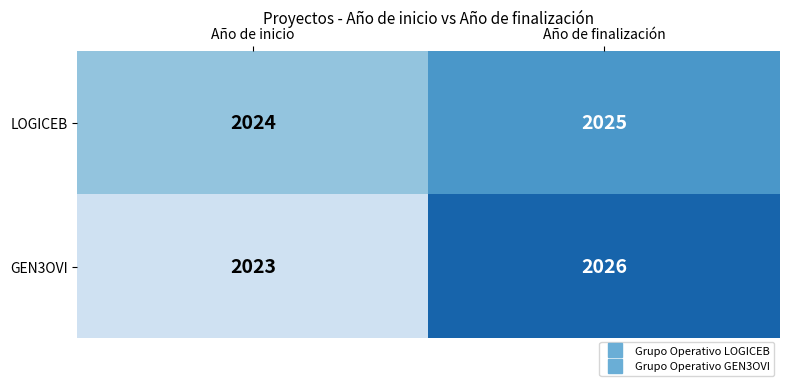

Is it true that GEN3OVI equals 2026 at Año de finalización?

True